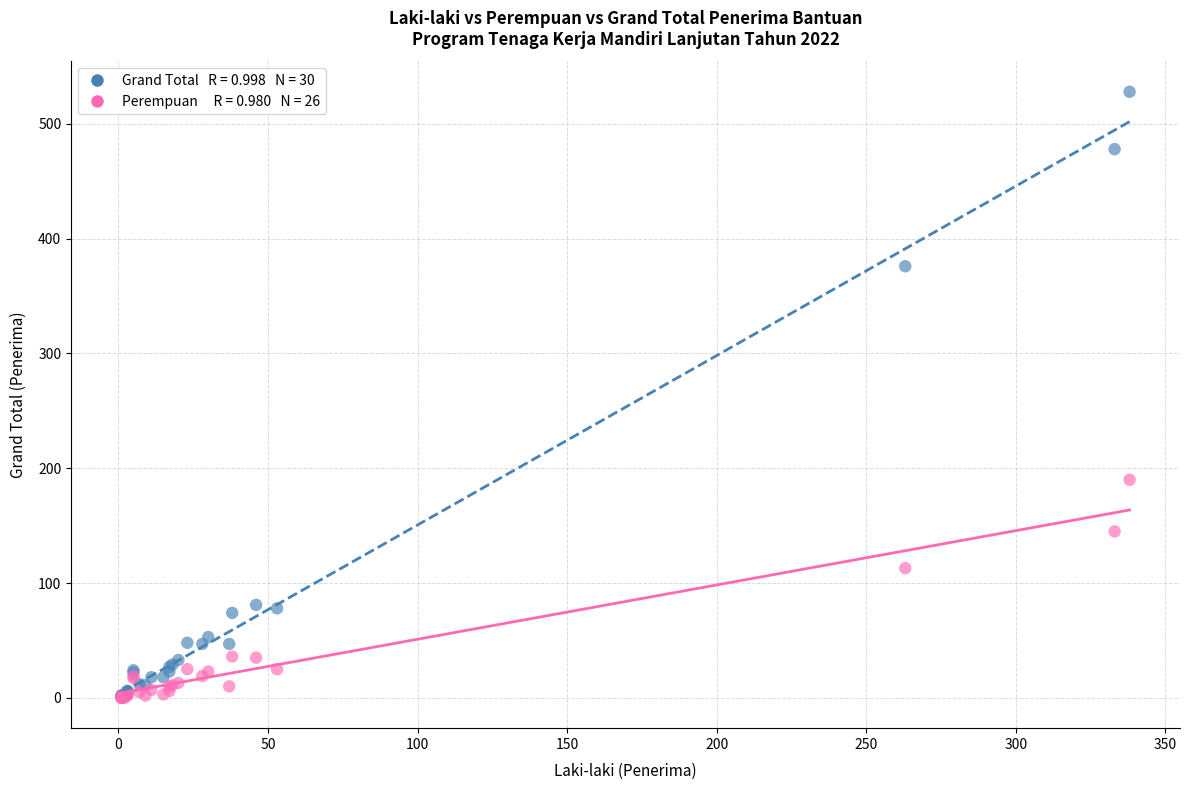

Across all series, what Y value is closest to 264?

190